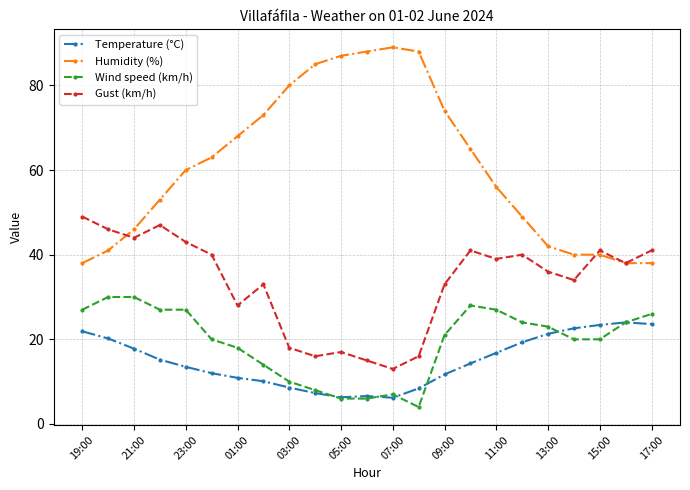

Which series has the largest total across all categories?

Humidity (%)